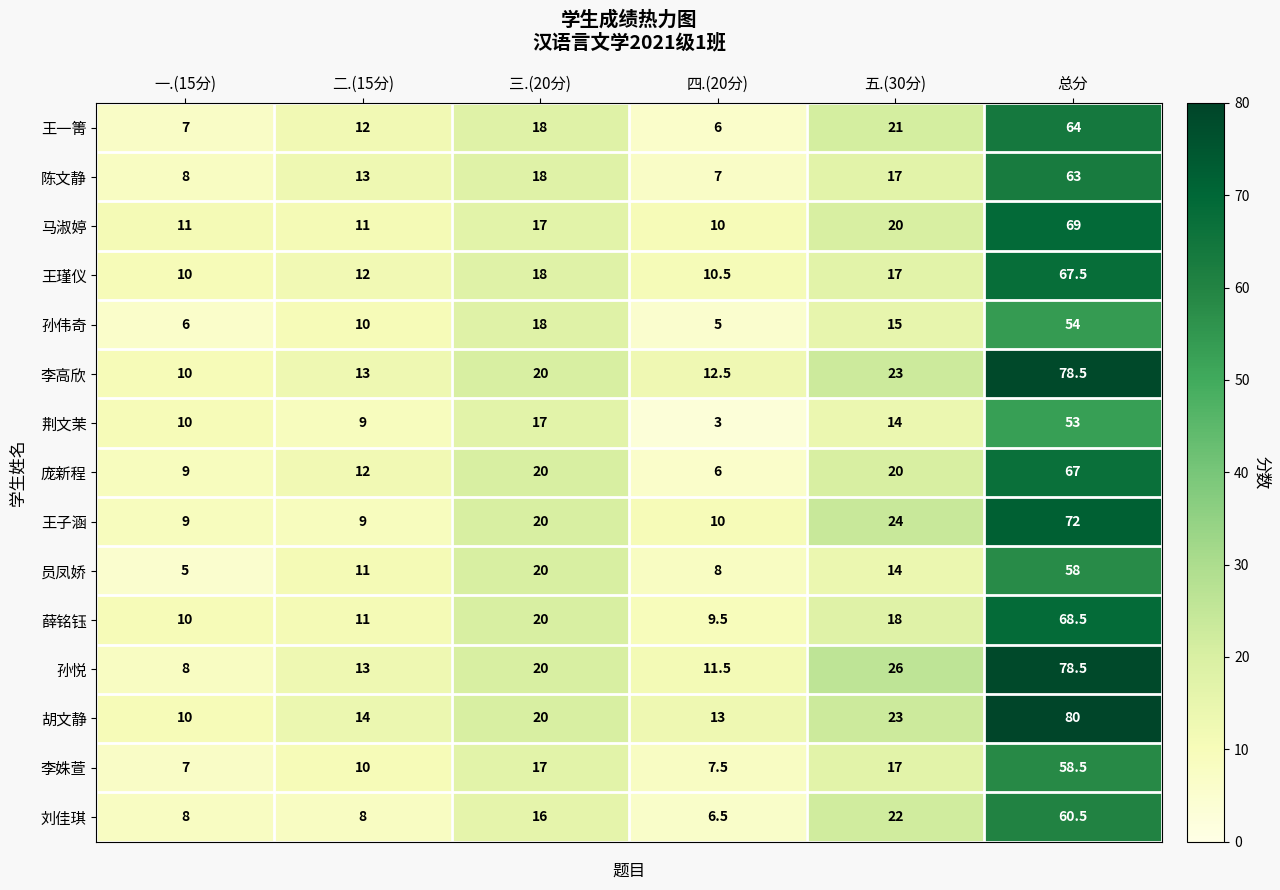

What is the average value of the 马淑婷 series?

23.0